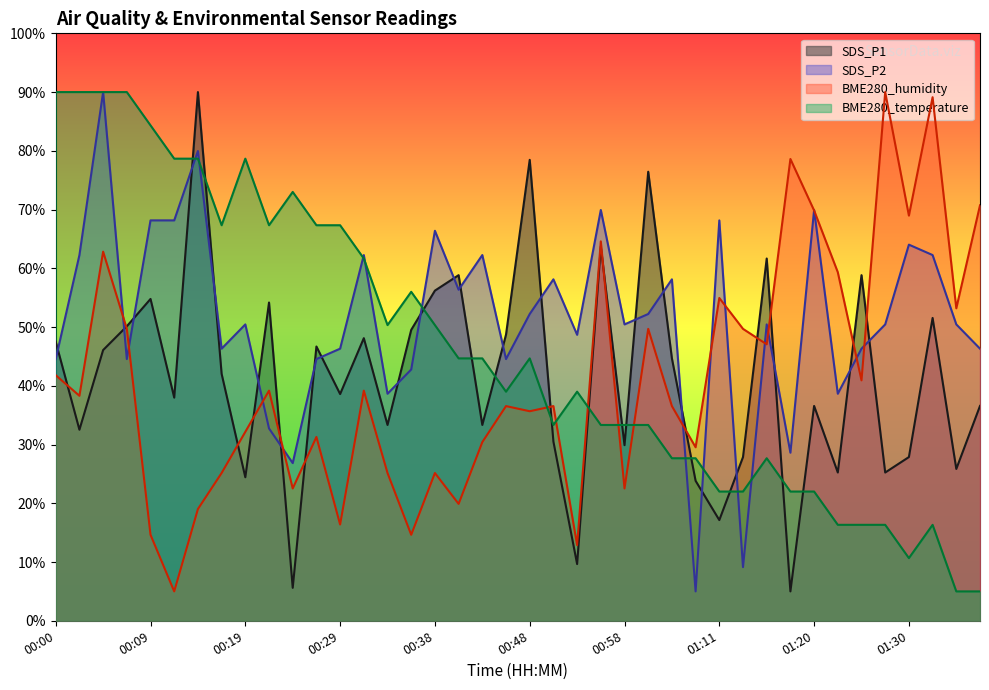

How many interior local valleys does the SDS_P1 series have?

14